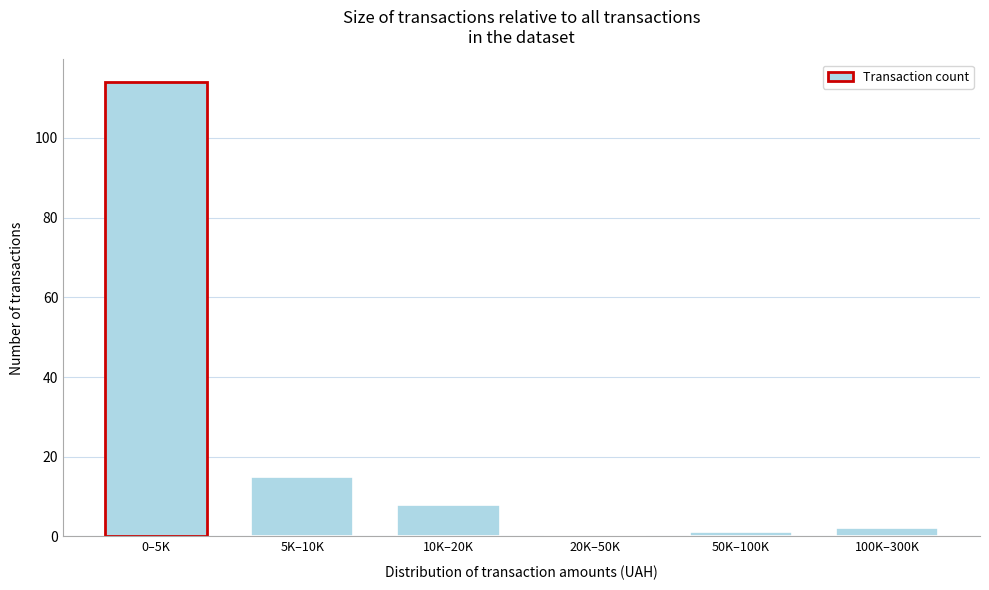

Reading left to right, transcribe all the data shown in this chart.

0–5K=114	5K–10K=15	10K–20K=8	20K–50K=0	50K–100K=1	100K–300K=2